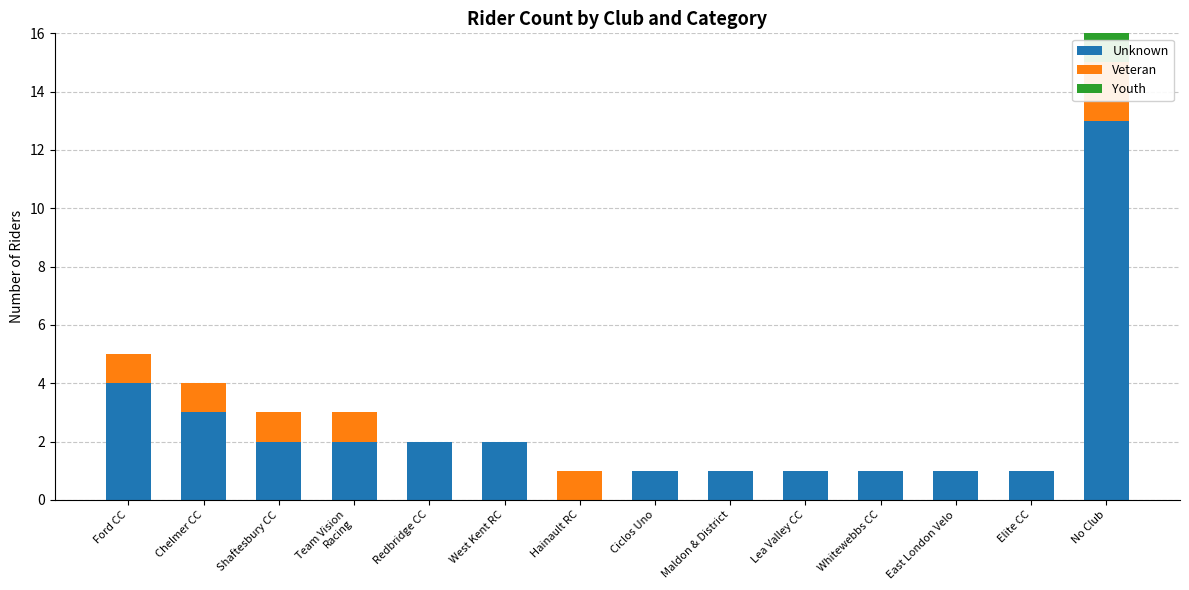

True or false: Veteran has a value of 1 at Chelmer CC.

True